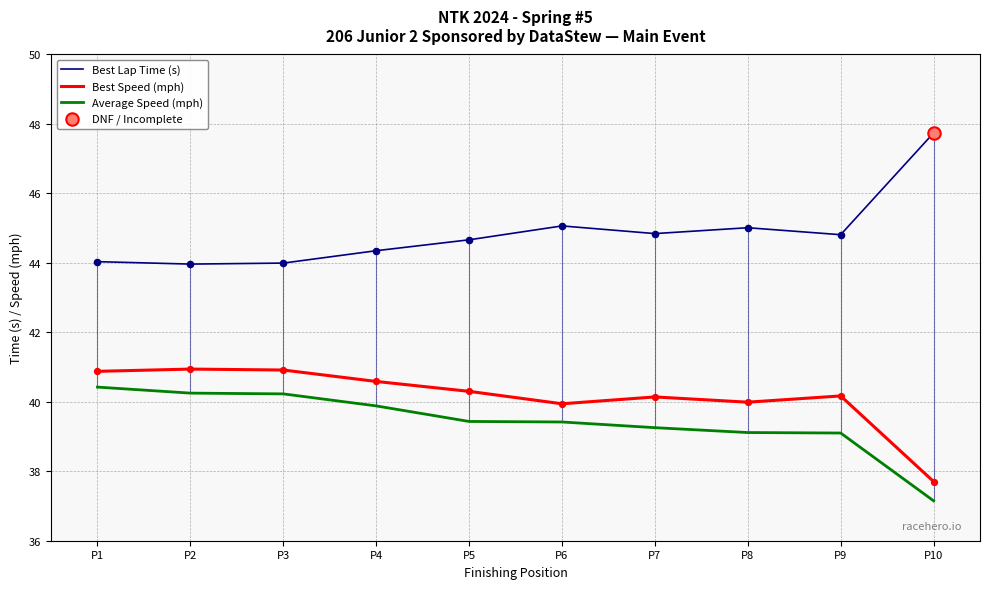

Which series has the largest Y range (max minus min)?

Best Lap Time (s)